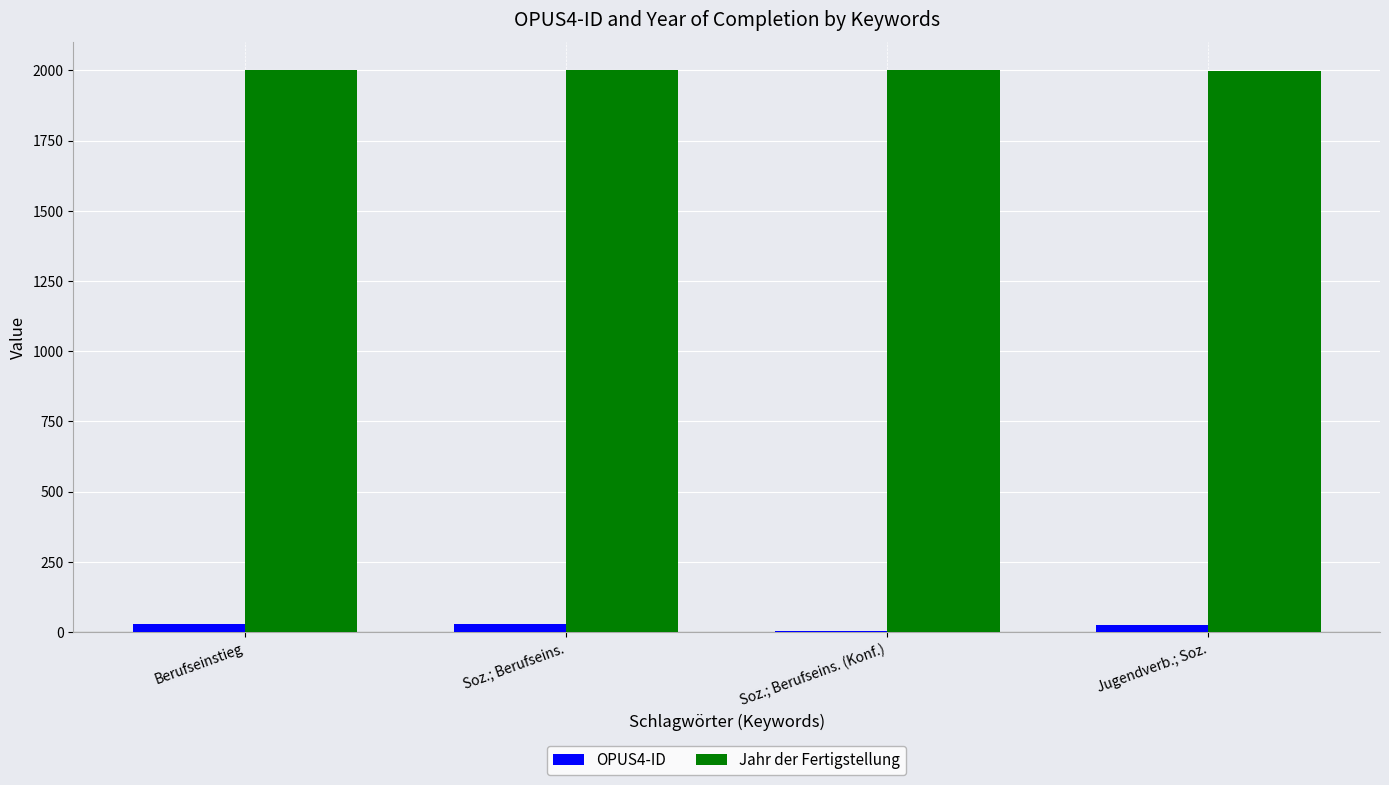

Which series has the largest total across all categories?

Jahr der Fertigstellung